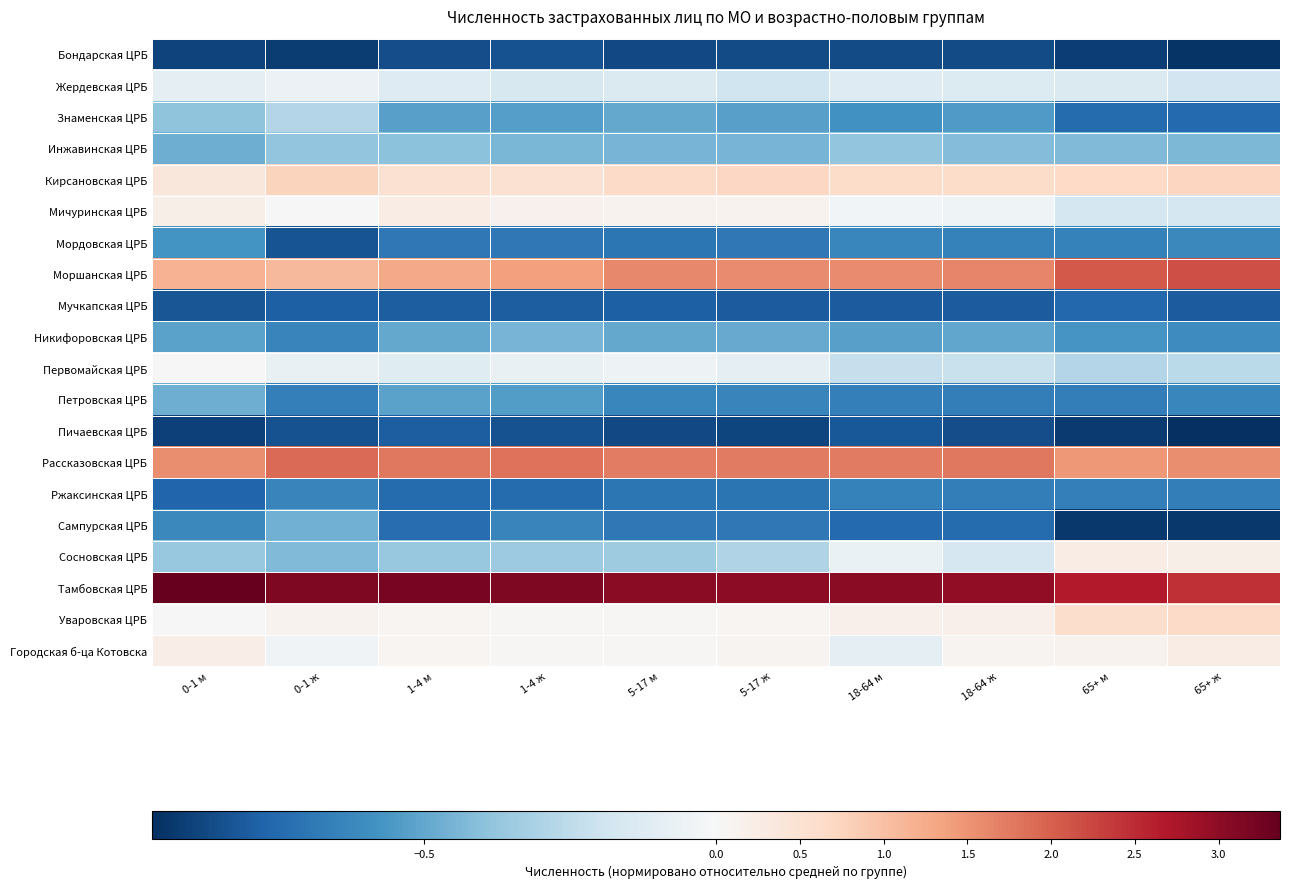

Between 5-17 м and 65+ ж, which is larger?

5-17 м